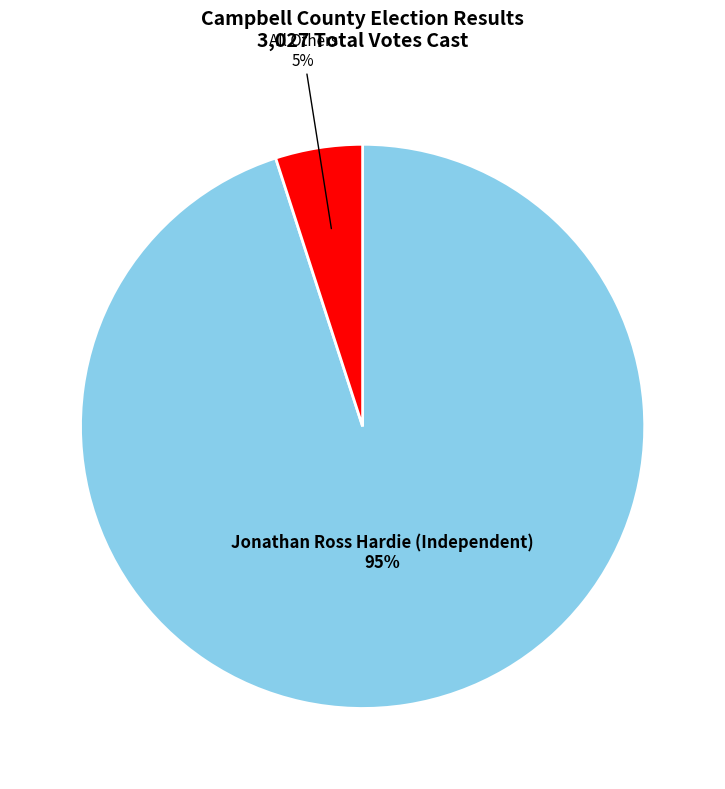

To the nearest percent, what is the difference between the largest and smallest slice percentages?

90%